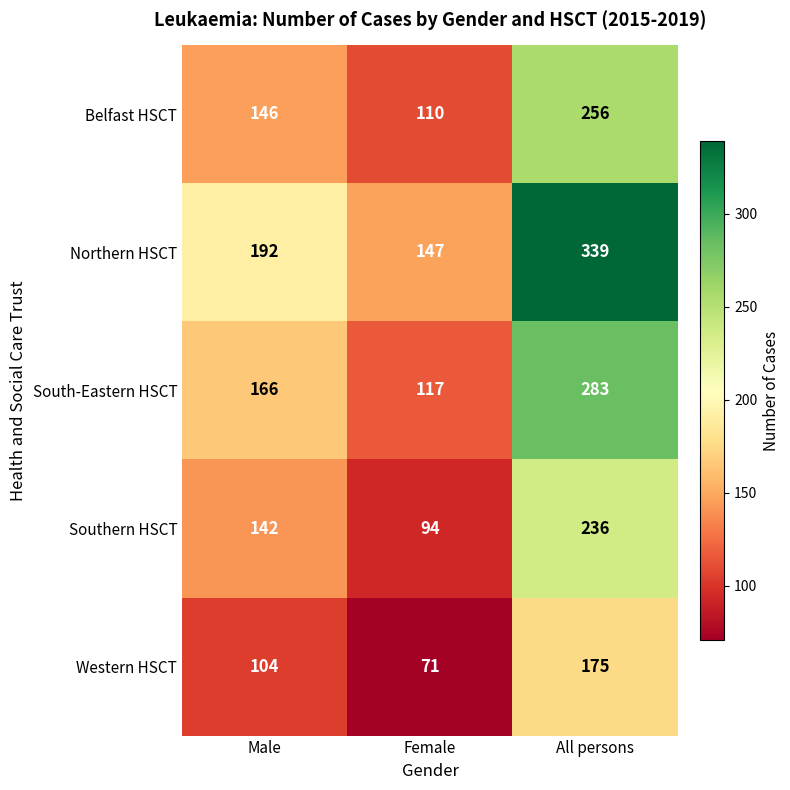

At which category is the sum across all series the highest?

All persons